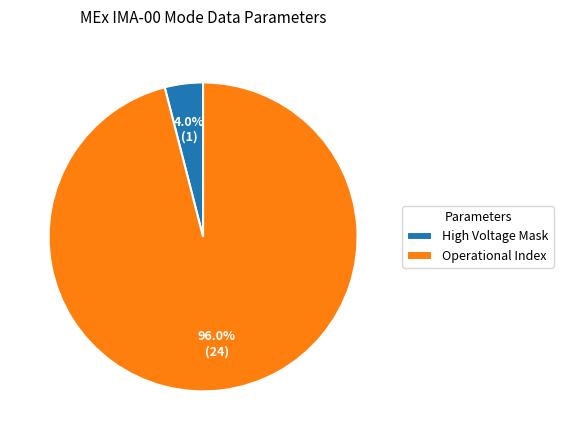

Which category has the smallest portion of the pie?

High Voltage Mask